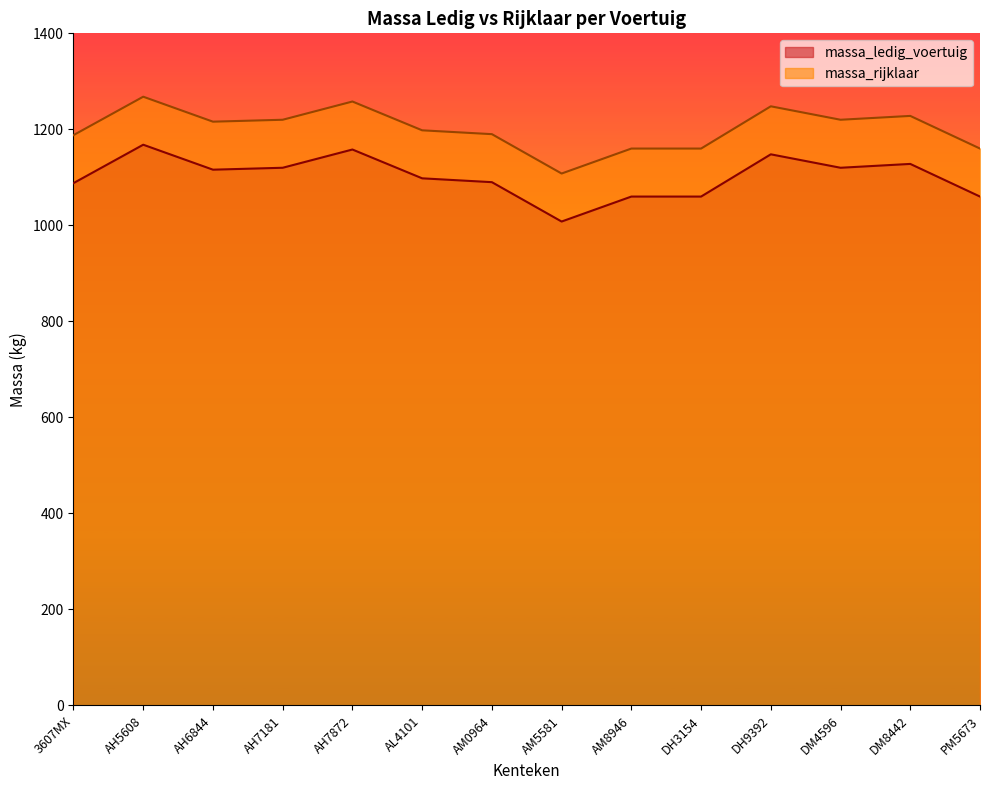

How many lines are shown in the chart?

2